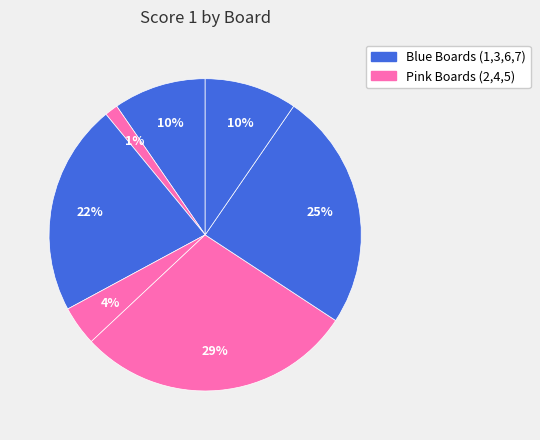

Count the number of slices in the pie.

7